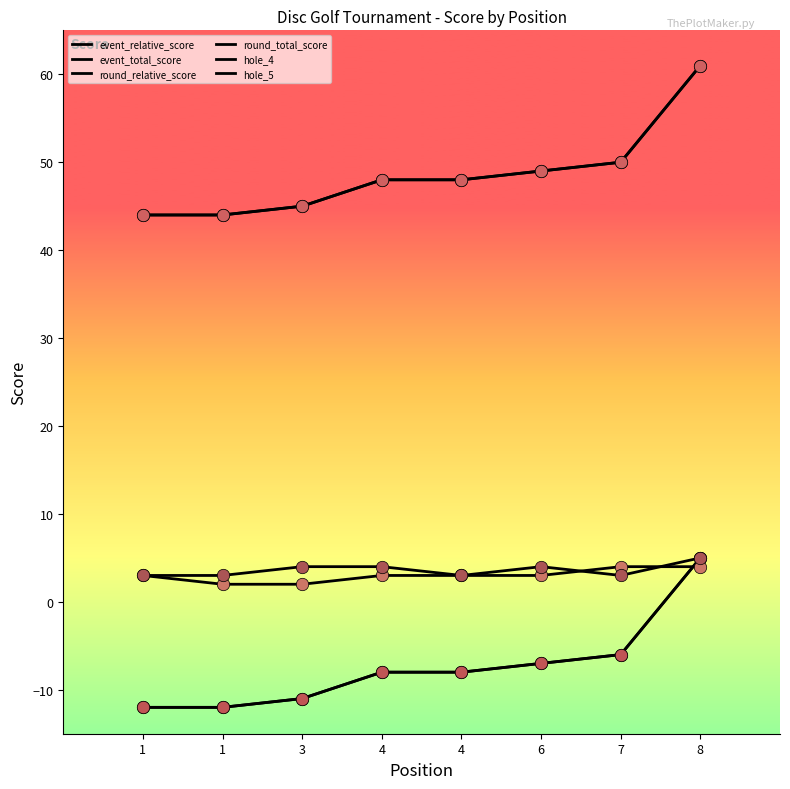

Is the value of round_relative_score at 3 greater than the value of hole_4 at 4?

No